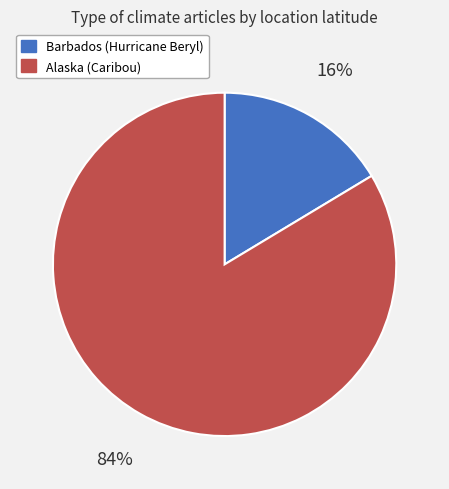

Count the number of slices in the pie.

2